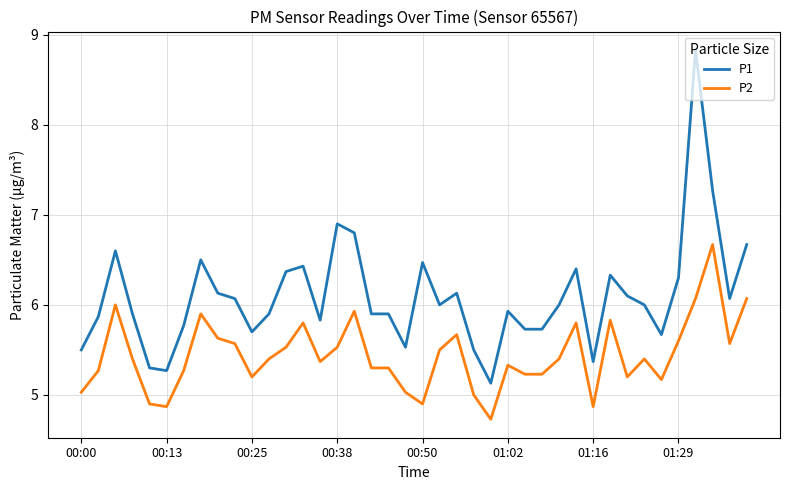

Which series has the widest spread of values?

P1